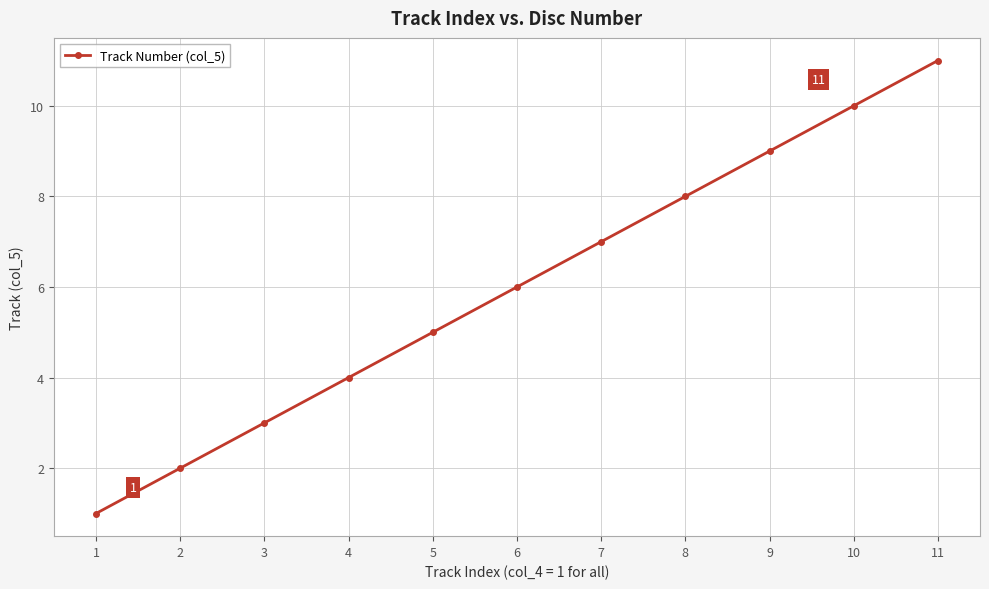

Where is the data nearest to the value 6?

6